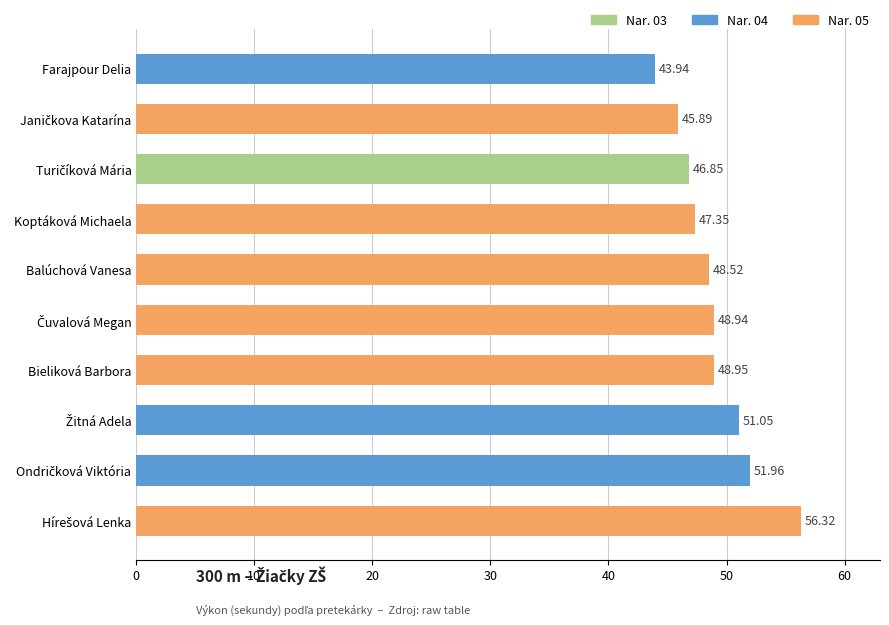

What is the label of the 5th bar from the top?

Balúchová Vanesa